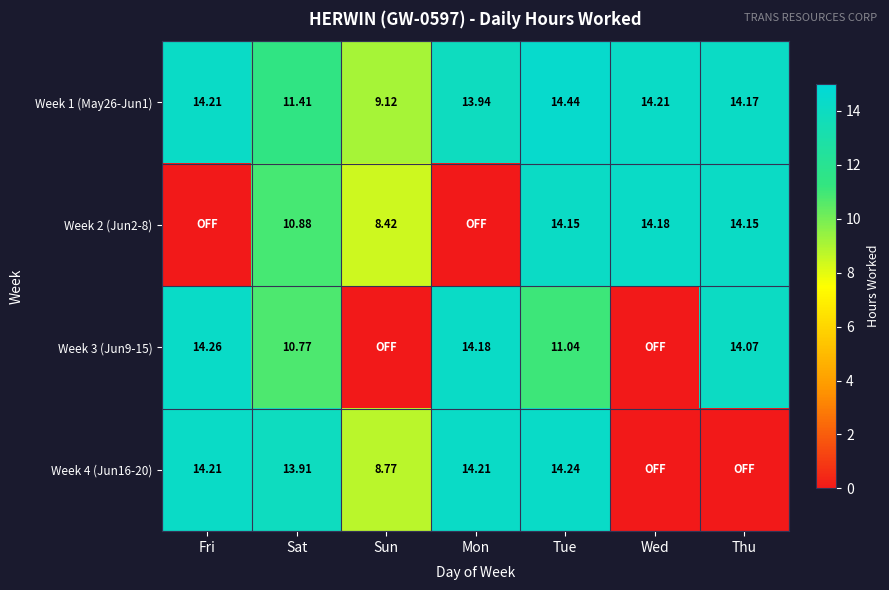

How many values in the Week 1 (May26-Jun1) series exceed 14?

4